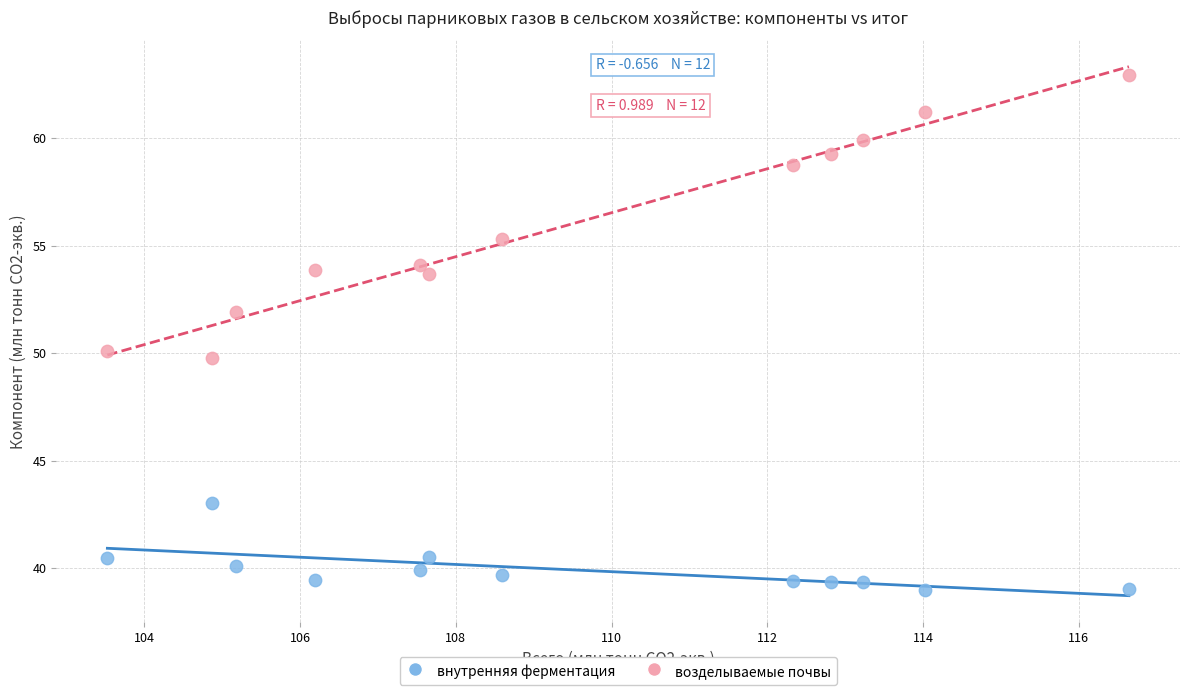

In the возделываемые почвы series, what Y value is closest to 56?

55.3